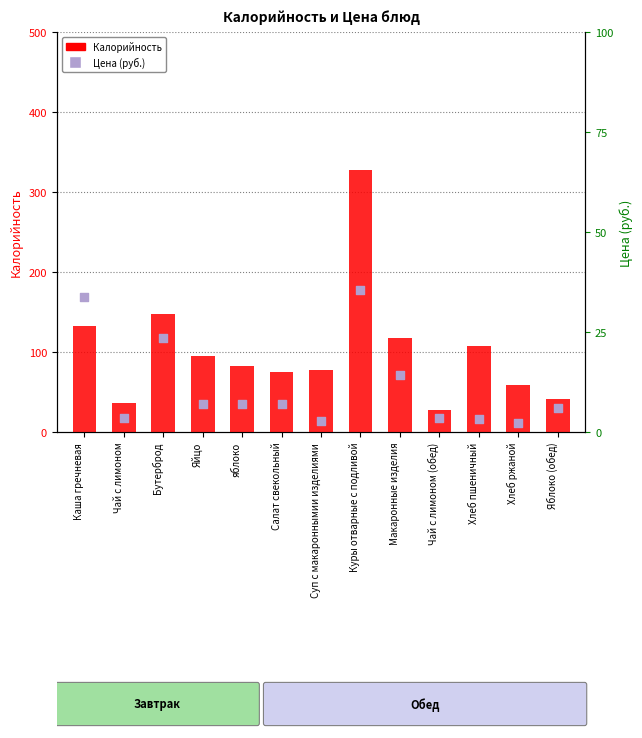

Which series has the largest Y range (max minus min)?

Калорийность